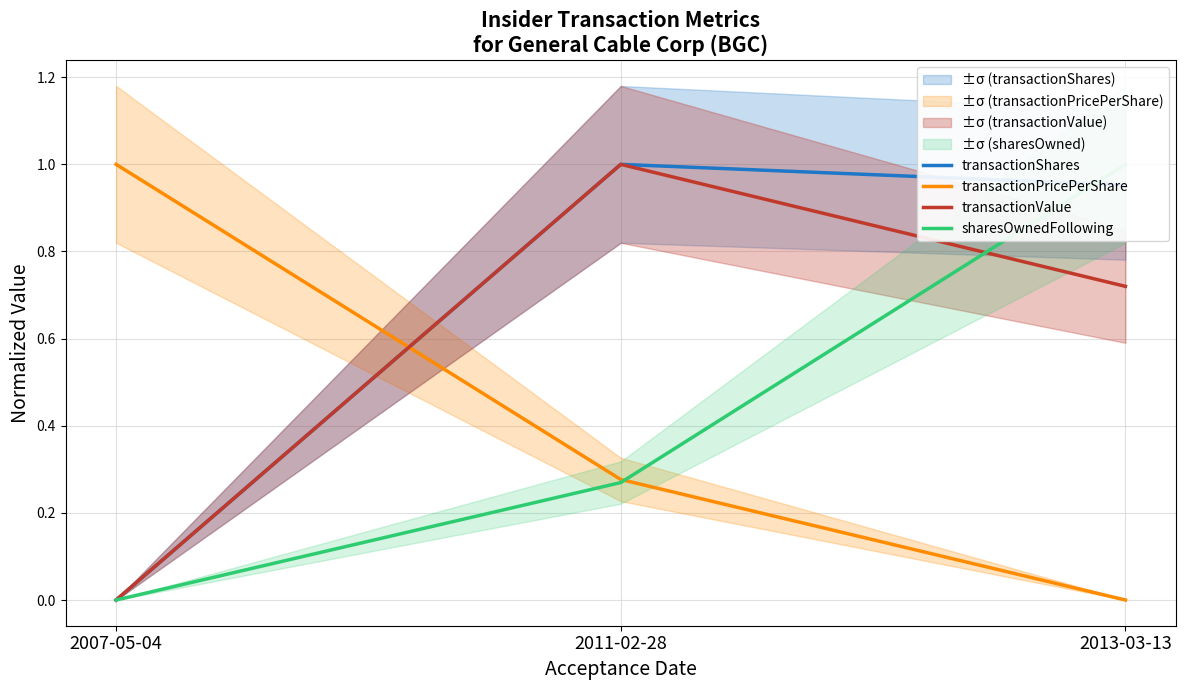

How many values in transactionShares are above zero?

2